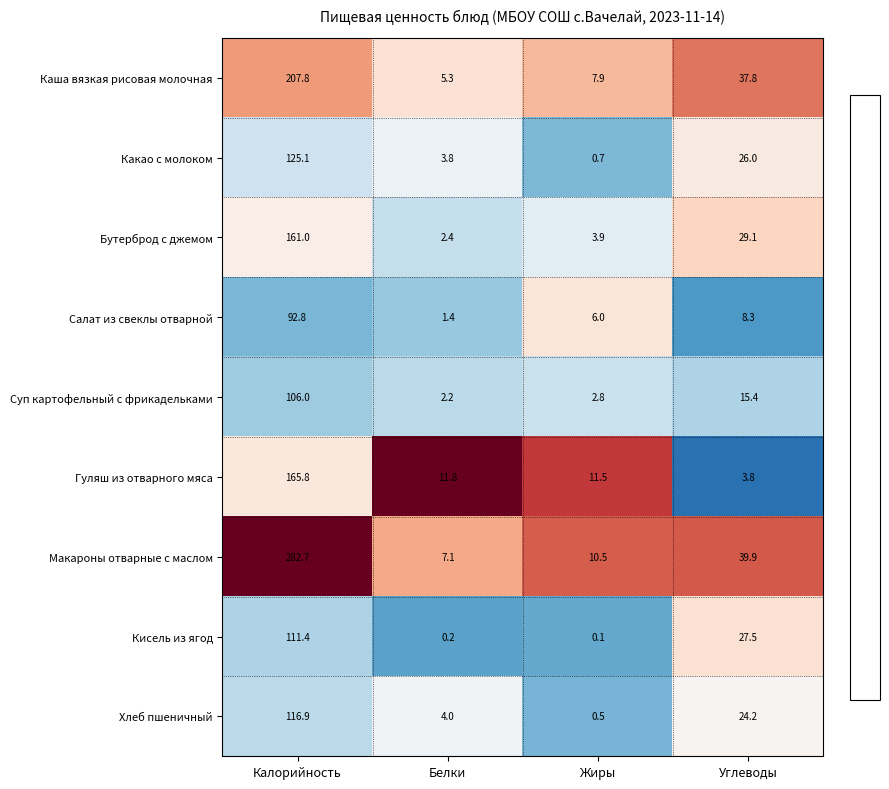

Rank the series at Углеводы from lowest to highest value.

Гуляш из отварного мяса, Салат из свеклы отварной, Суп картофельный с фрикадельками, Хлеб пшеничный, Какао с молоком, Кисель из ягод, Бутерброд с джемом, Каша вязкая рисовая молочная, Макароны отварные с маслом